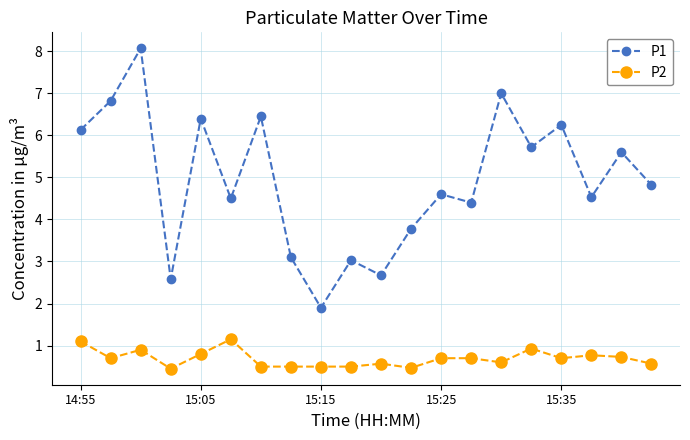

Which series has the largest range (max minus min)?

P1